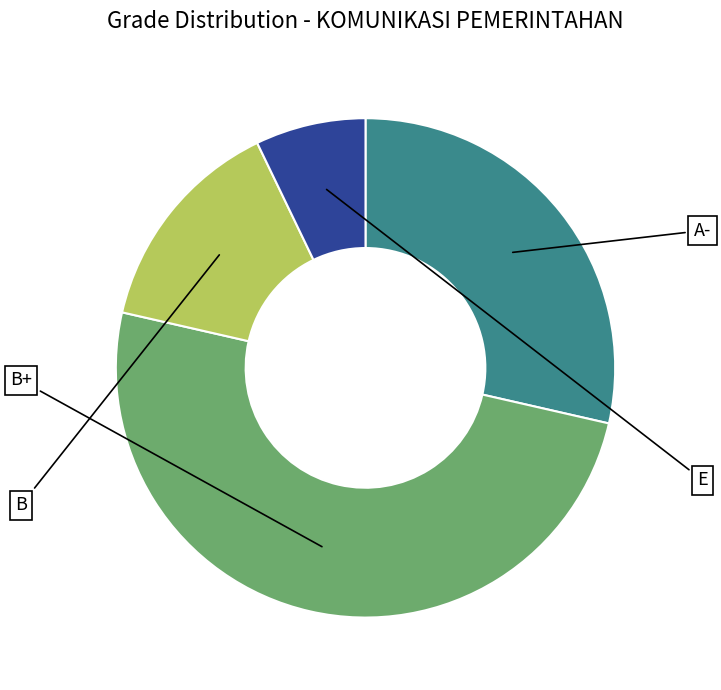

How many segments does this pie chart have?

4